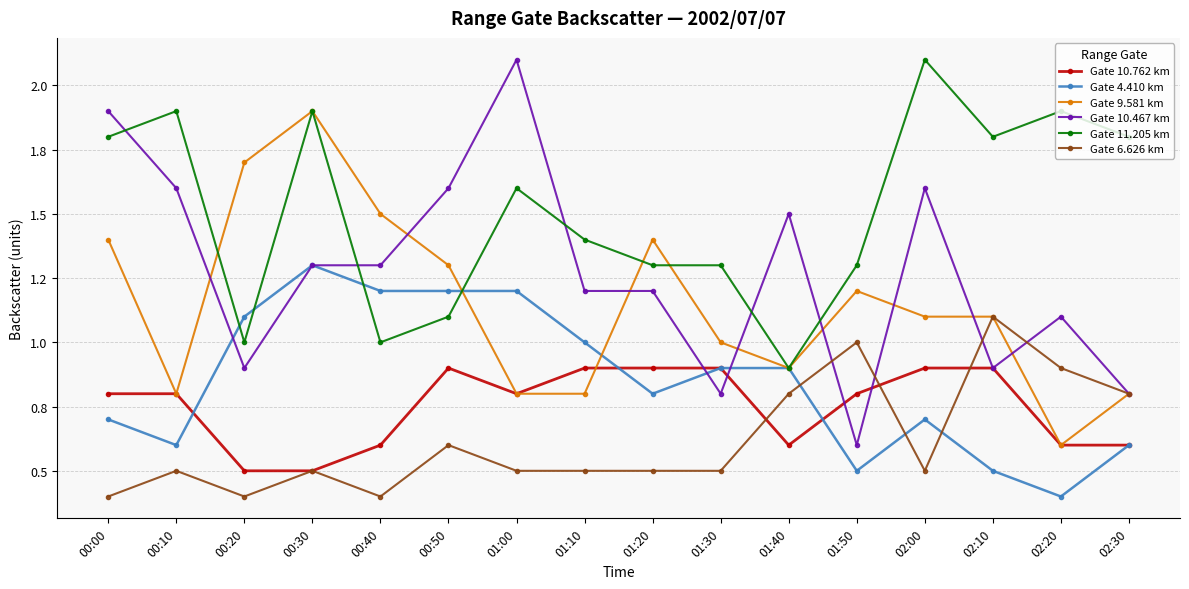

The value of Gate 4.410 km at 00:30 is 1.3. True or false?

True